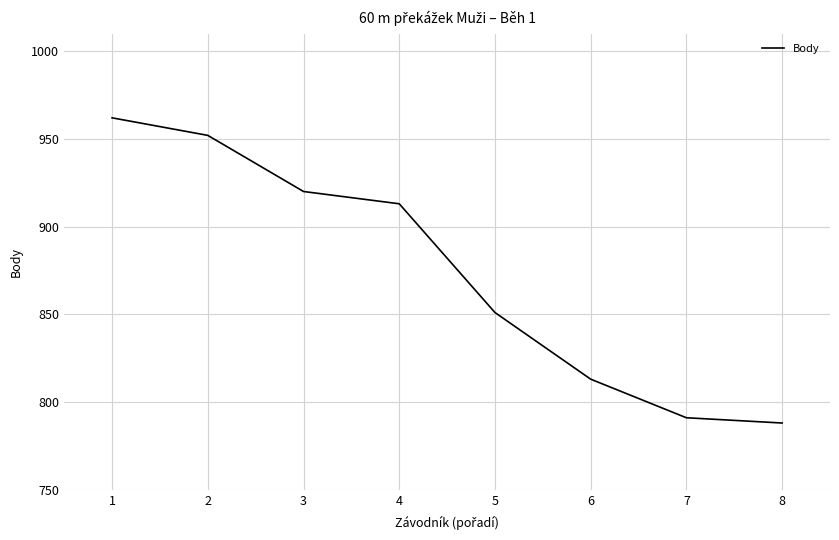

List the labels in order of value, largest first.

1, 2, 3, 4, 5, 6, 7, 8